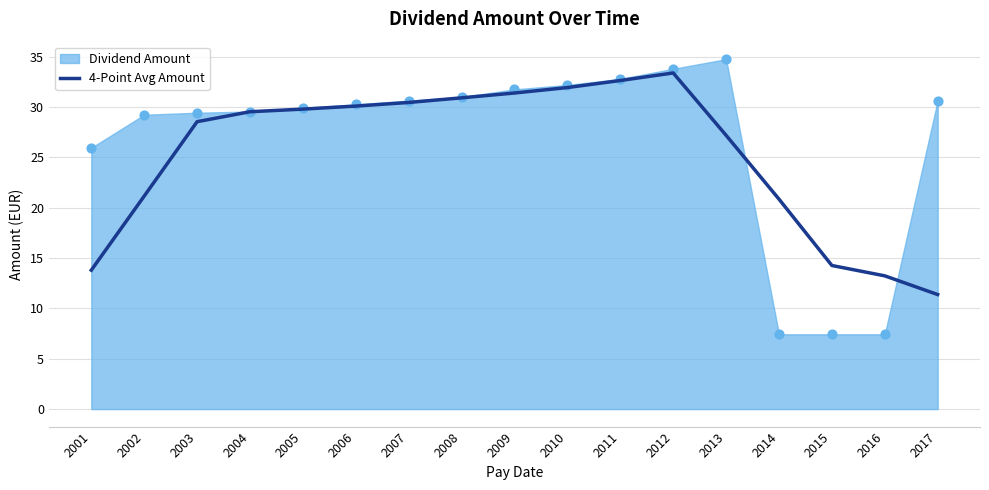

What is the ratio of the value at 2013 to the value at 2017?

2.4